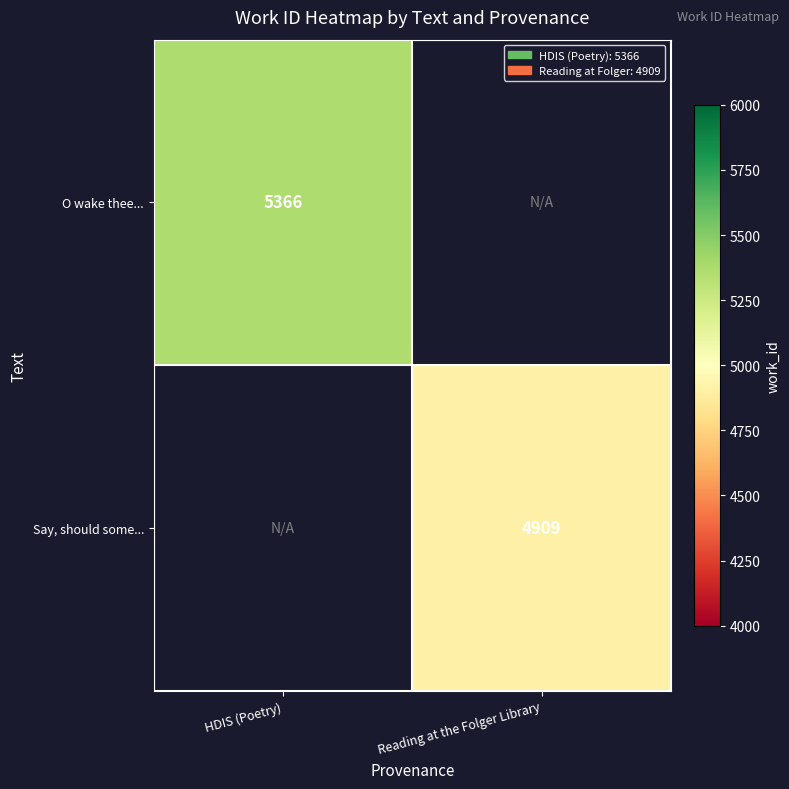

The value of Say, should some... at Reading at the Folger Library is 4909. True or false?

True